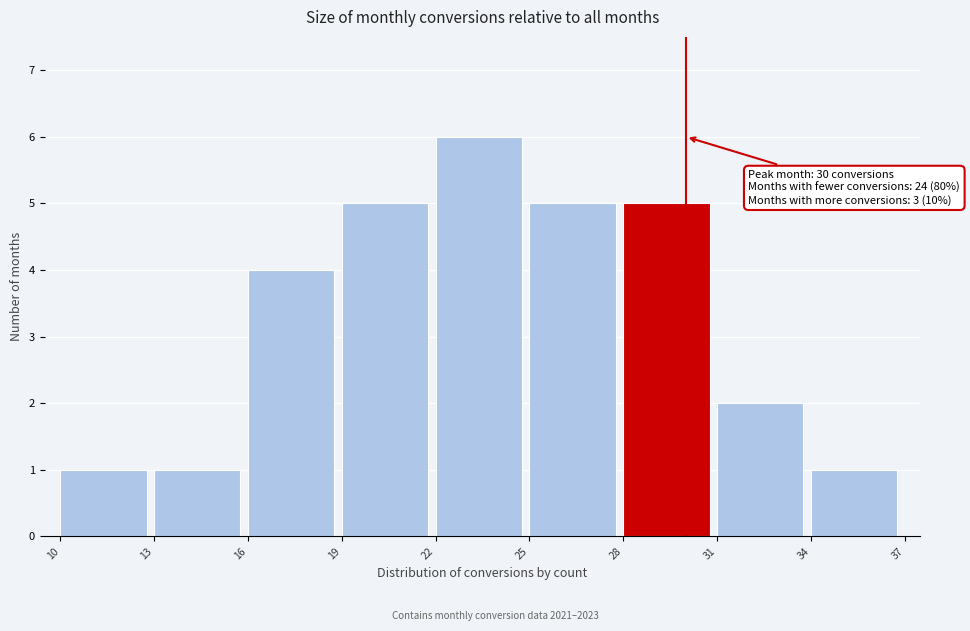

Which range on the x-axis has the tallest bar?

22 to 25